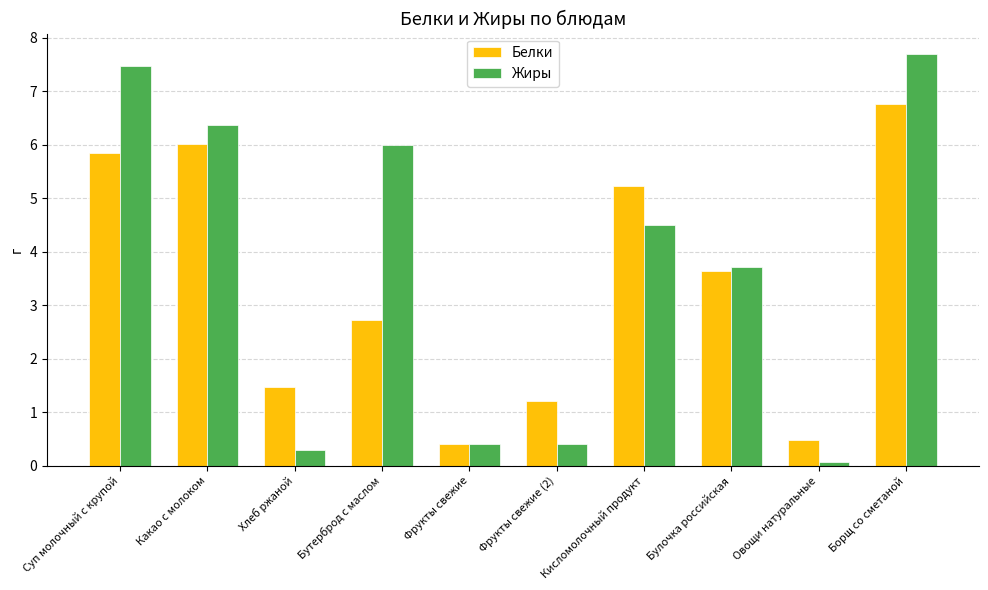

Where does the Белки series first go above 3?

Суп молочный с крупой